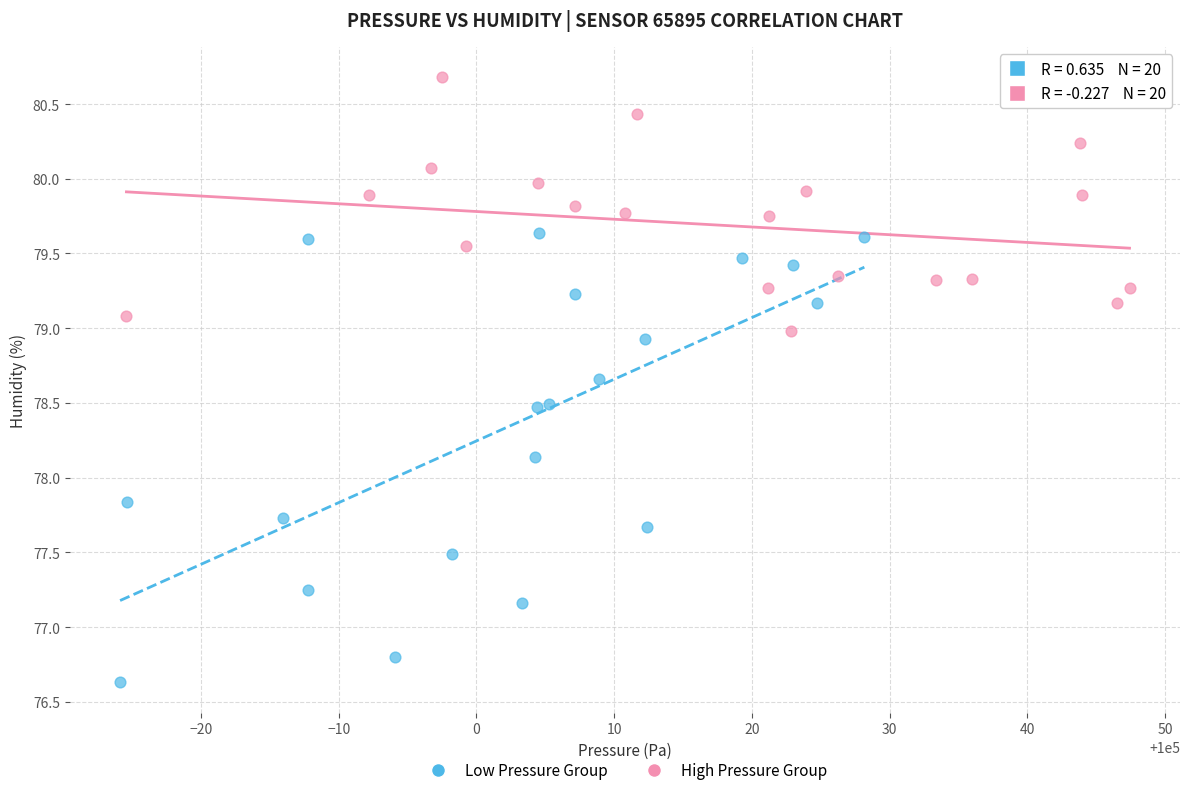

What are all the series names shown in the legend?

Low Pressure Group, High Pressure Group